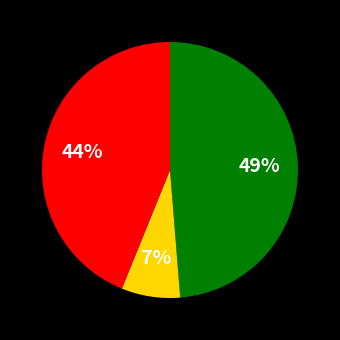

To the nearest percent, what is the average slice percentage?

33%